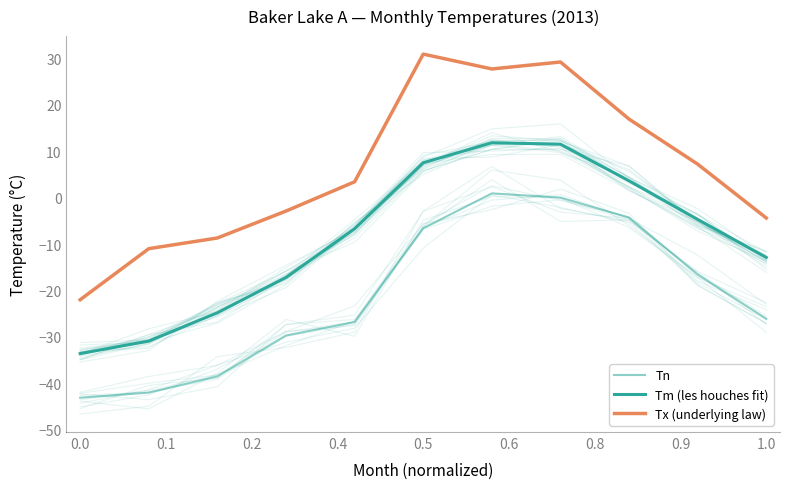

What is the sum of all Tx (underlying law) values?

66.3